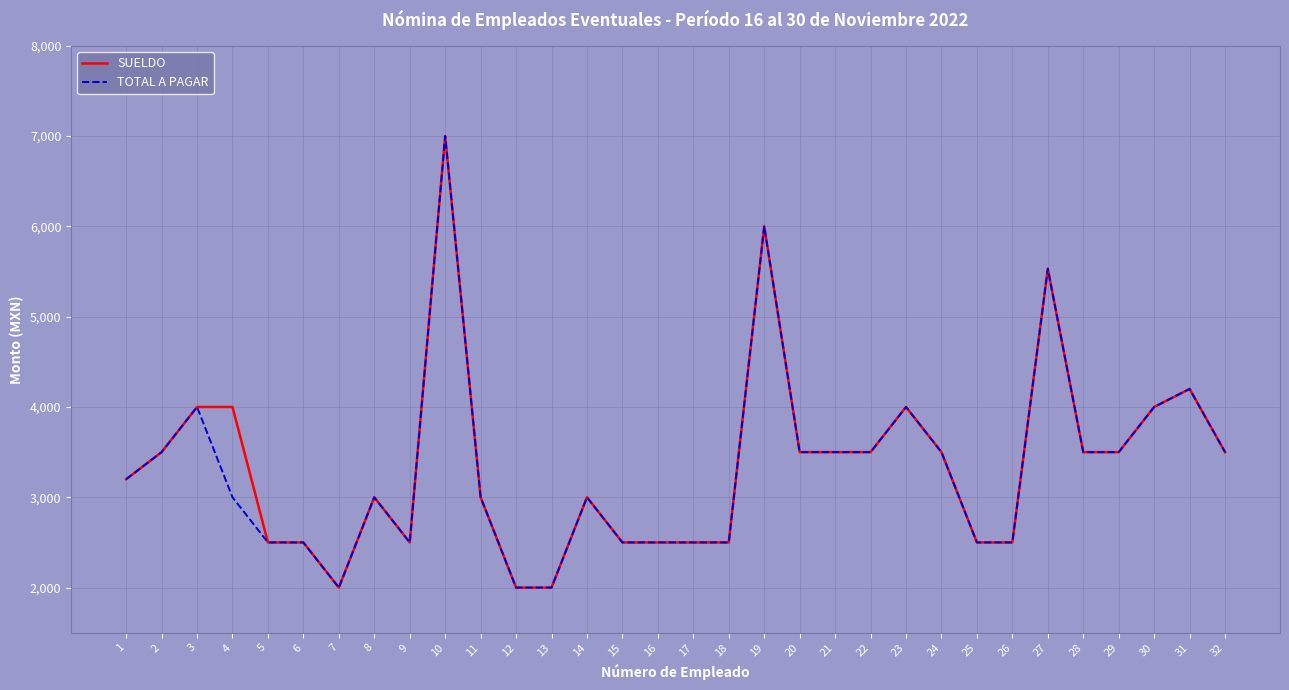

What is the maximum value shown in the chart?

7000